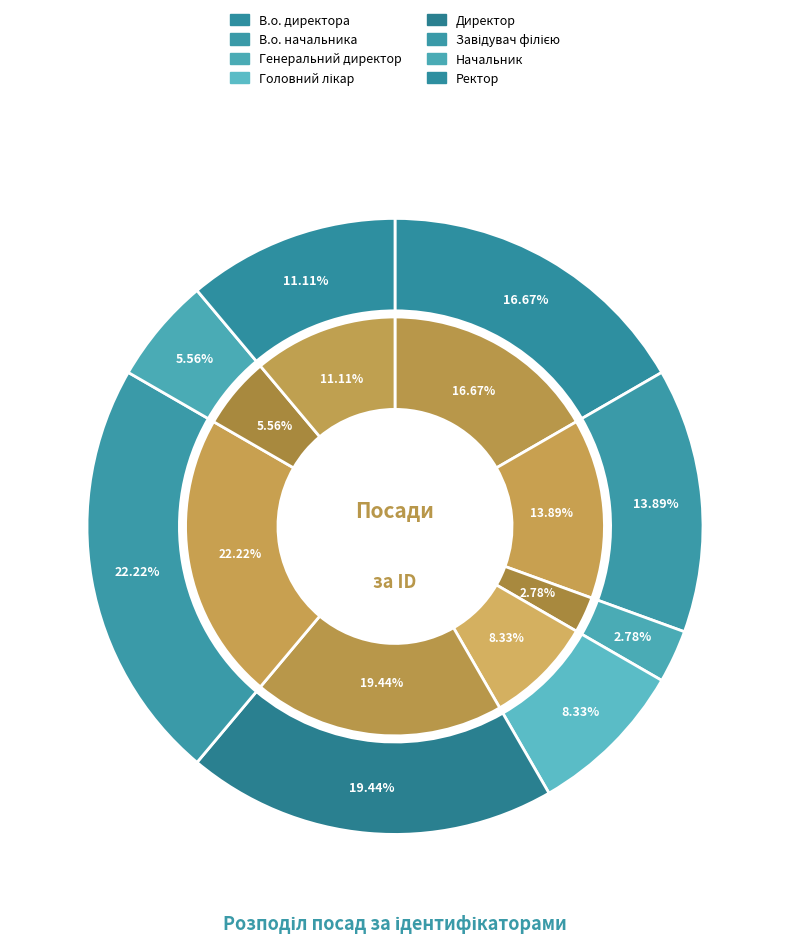

To the nearest percent, what is the difference between the Ректор and Генеральний директор slice percentages?

8%